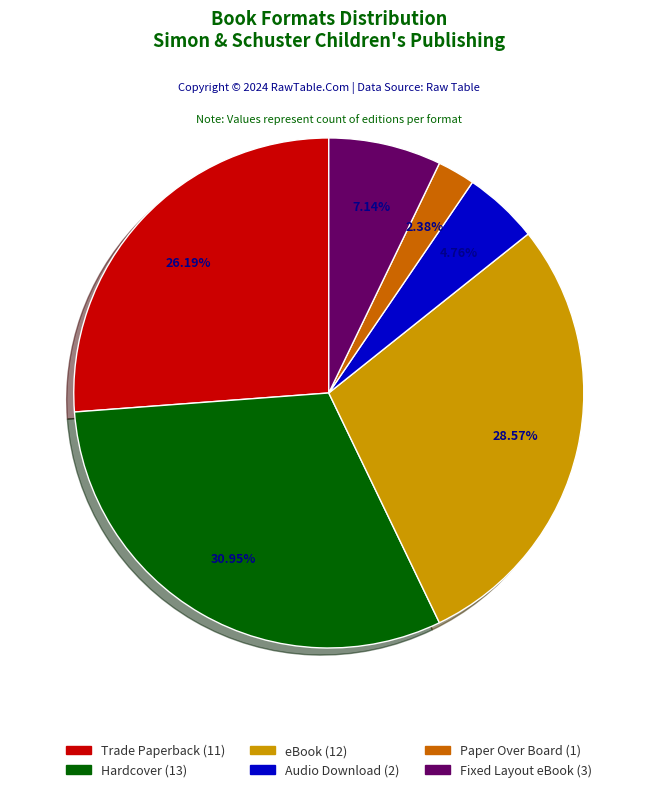

Is Hardcover the majority of the pie?

No